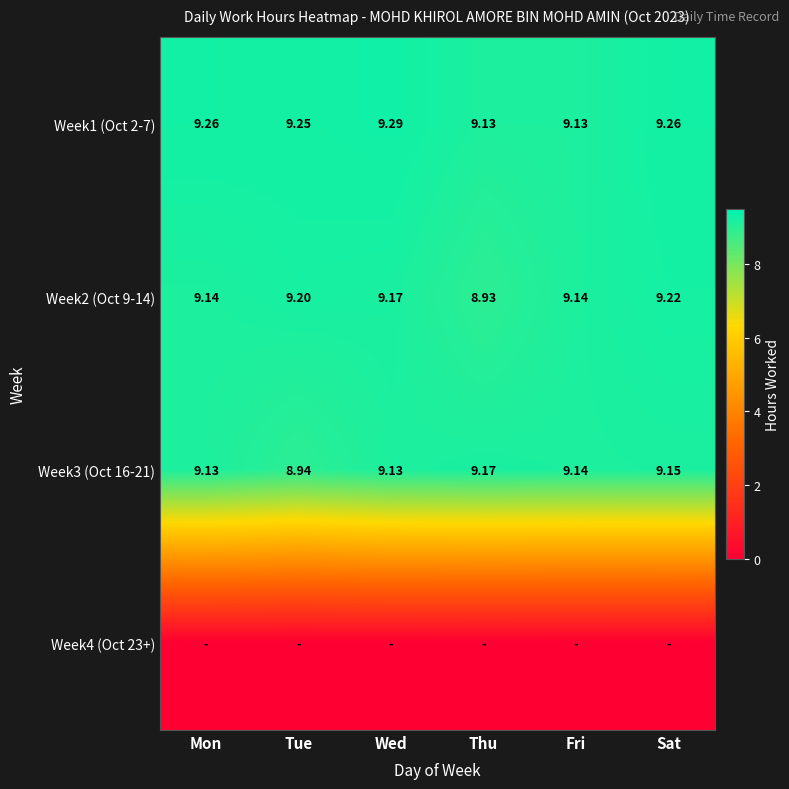

How many data points in Week3 (Oct 16-21) are above 9?

5